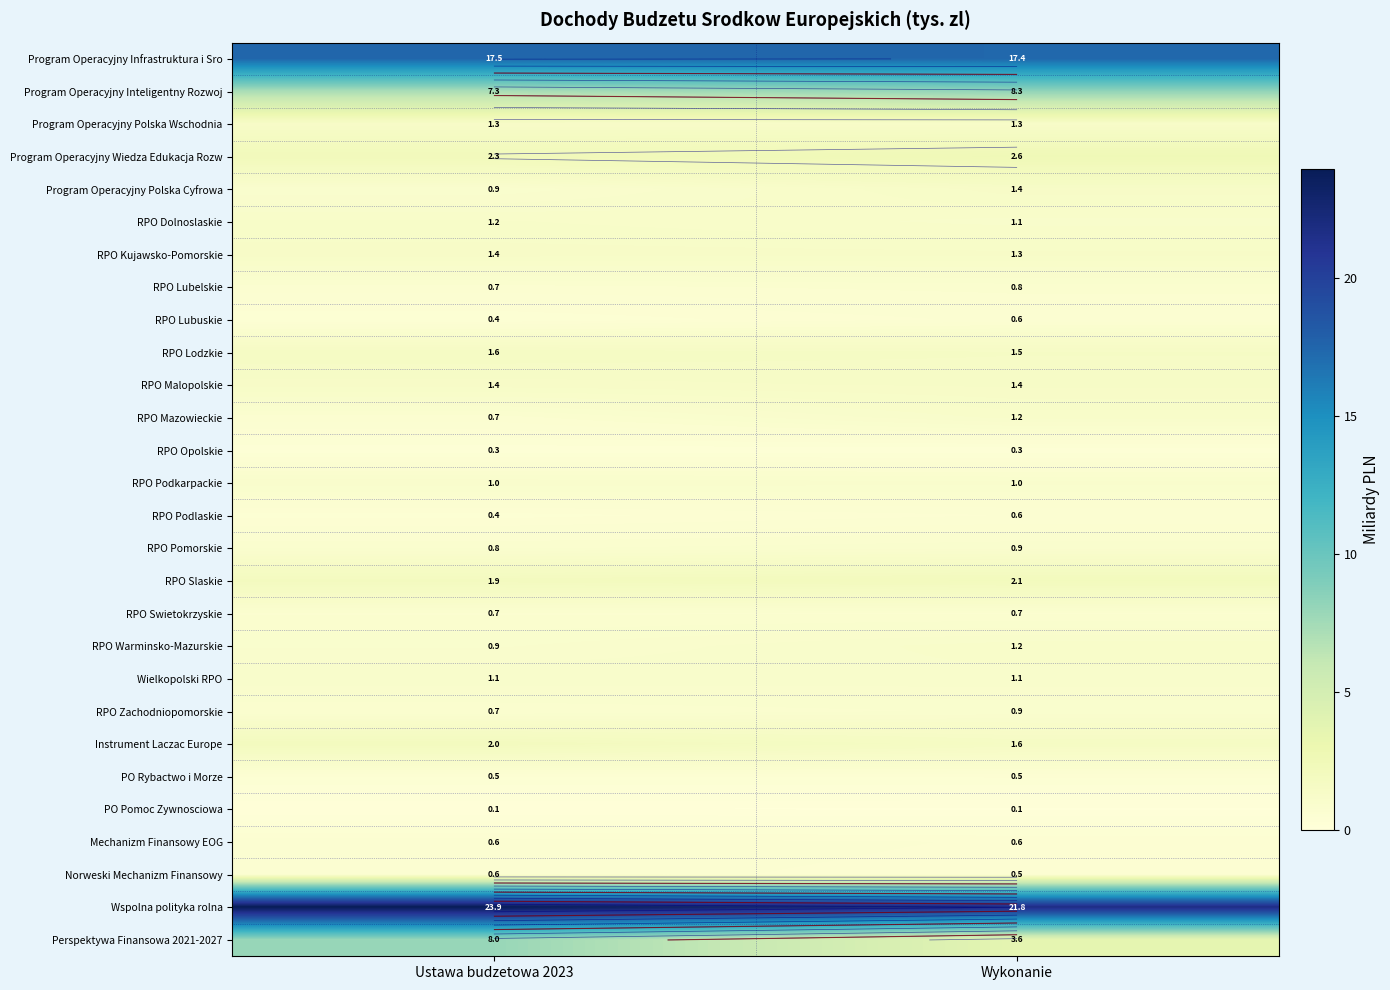

What is the average value of the Program Operacyjny Polska Wschodnia series?

1.3